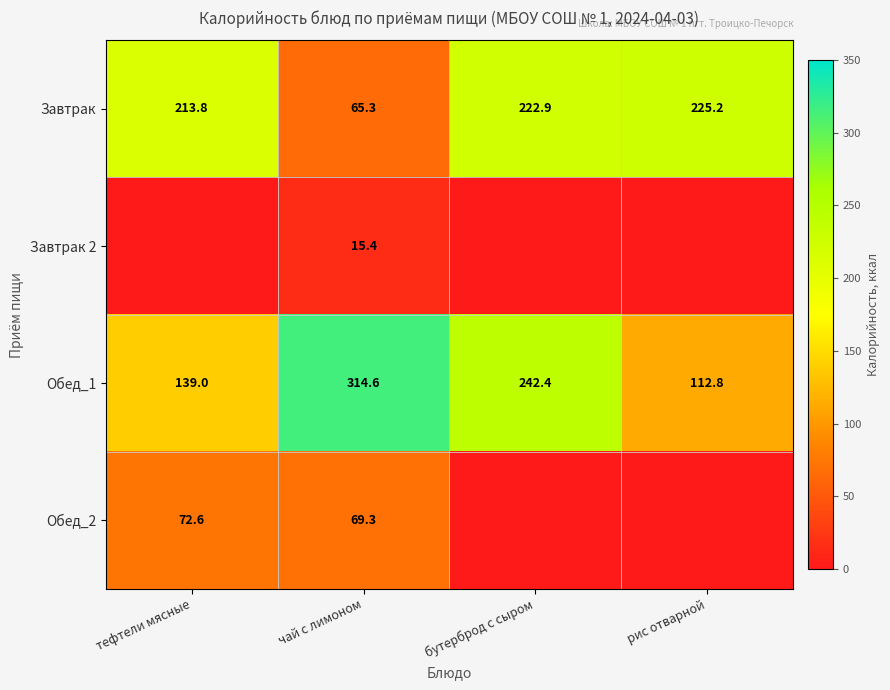

The value of Обед_1 at рис отварной is 112.8. True or false?

True